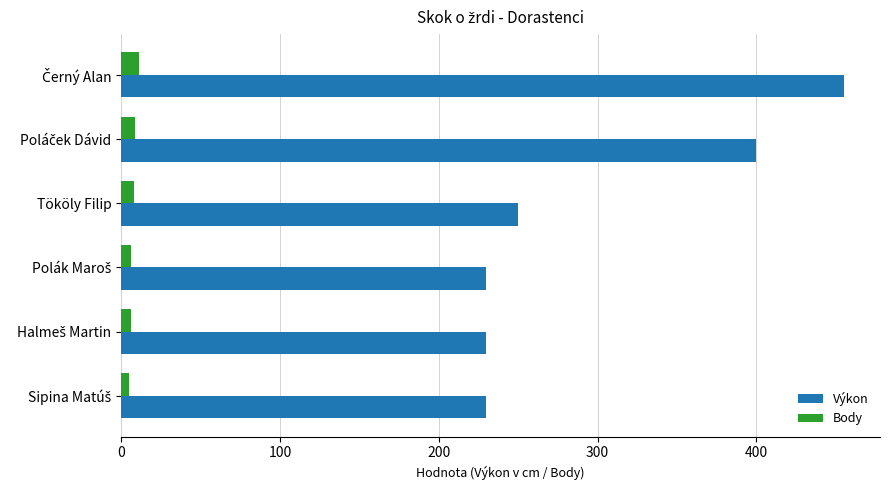

What are all the series names shown in the legend?

Výkon, Body